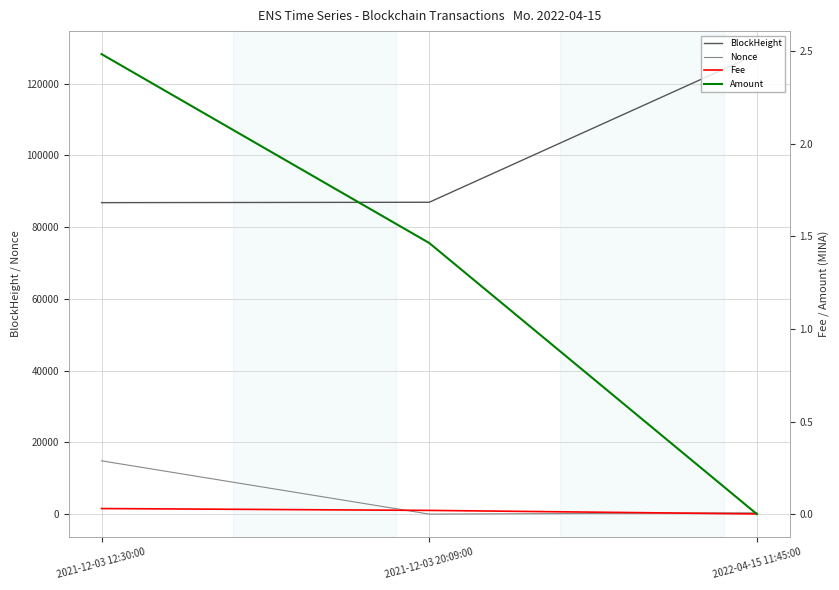

What is the total value across all series at 2021-12-03 20:09:00?

86929.5